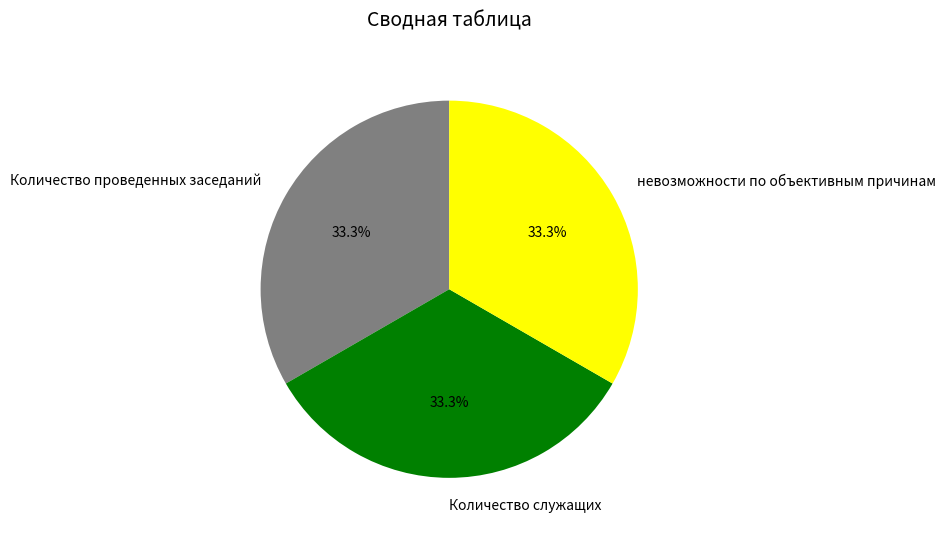

What is the ratio of the value at Количество служащих to the value at Количество проведенных заседаний?

1.0